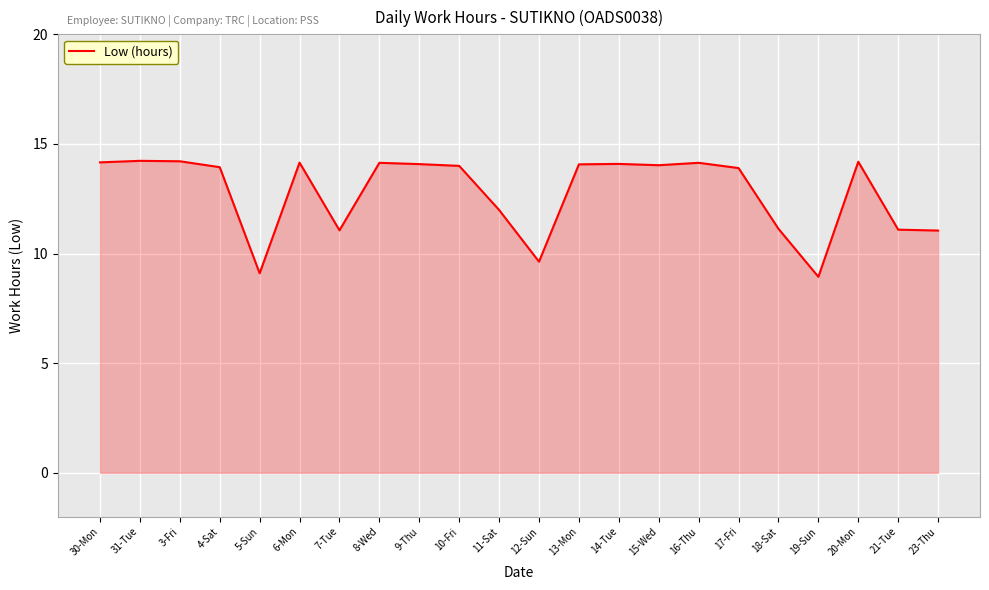

Read the value at 10-Fri.

14.0